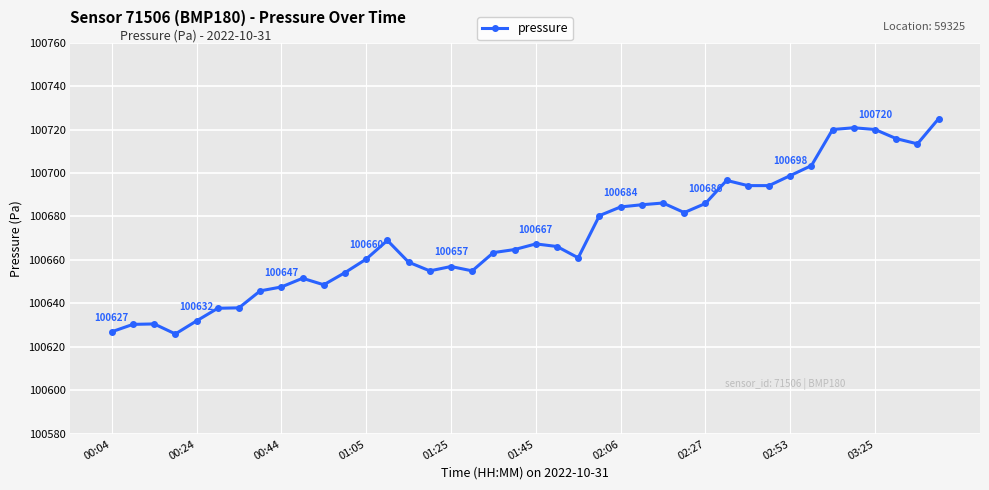

True or false: there are more than 1 points higher than both neighbors.

True